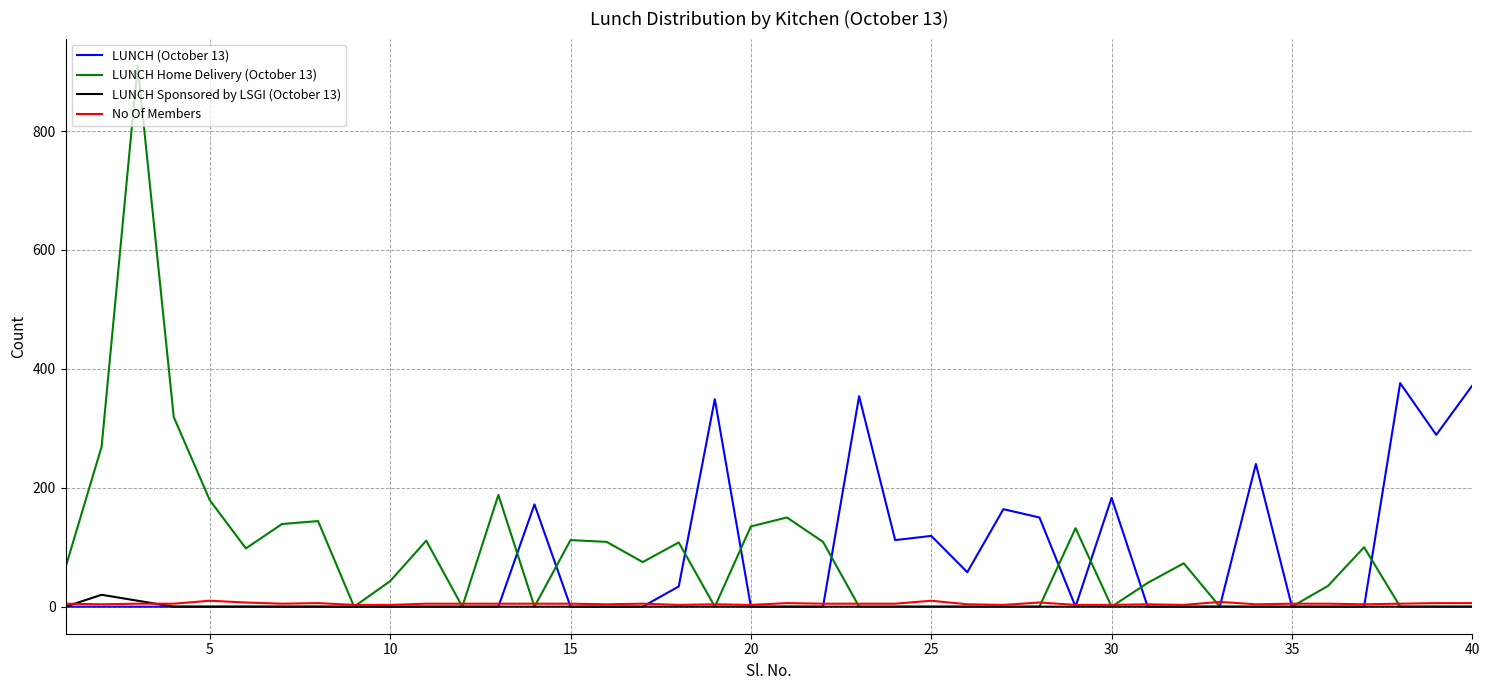

Which series has the largest range (max minus min)?

LUNCH Home Delivery (October 13)